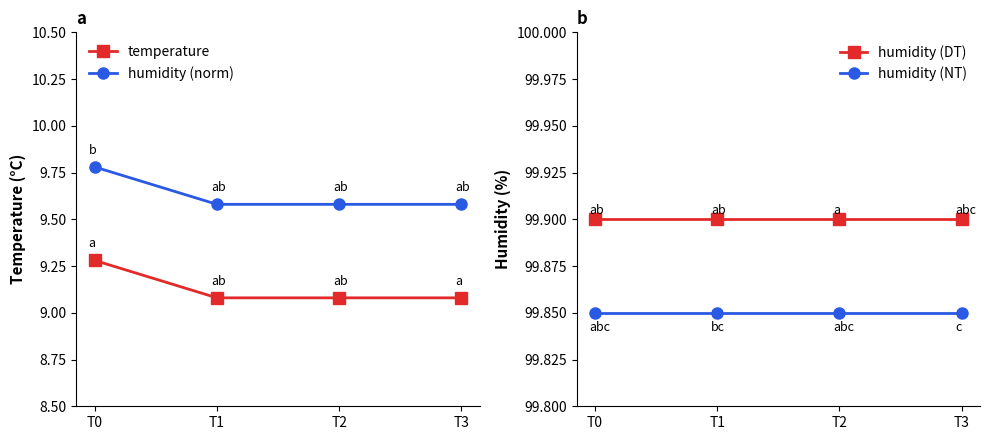

What is the sum of the humidity (NT) values at T0 and T2?

199.7